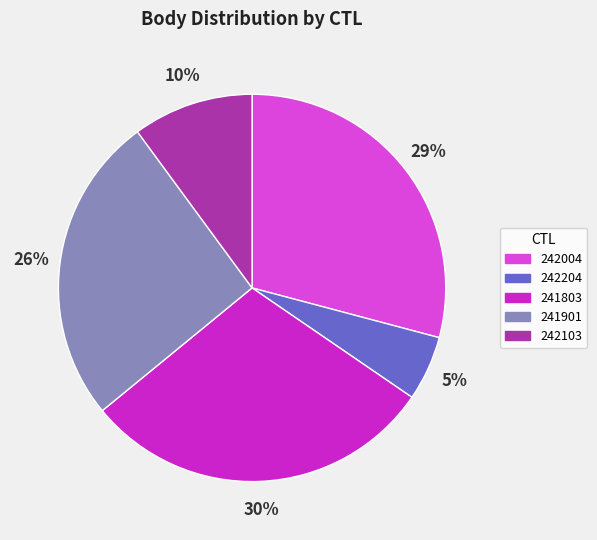

Does any single category account for the majority?

No